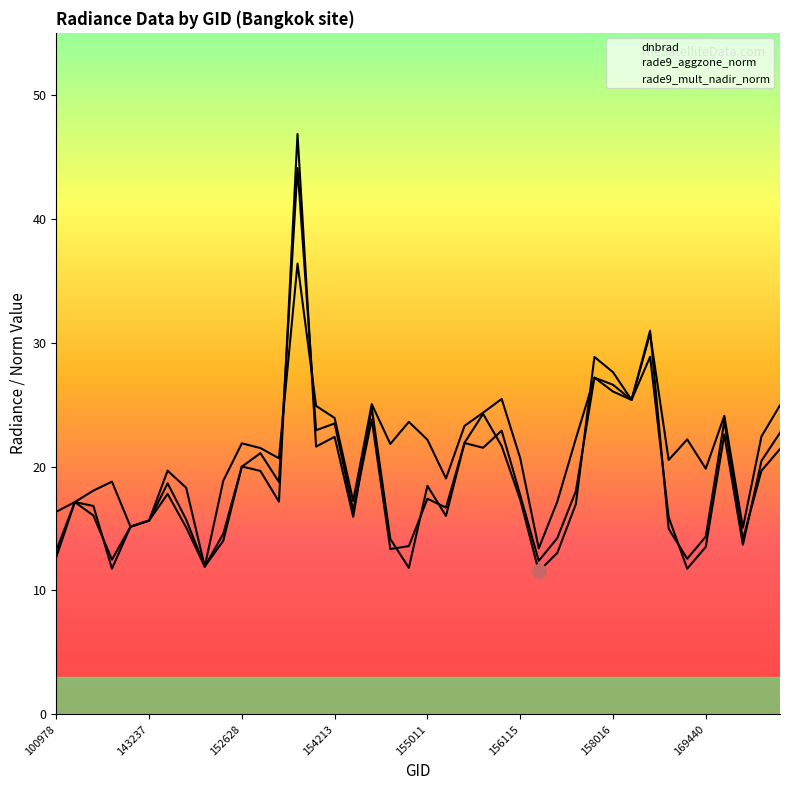

What is the sum of the rade9_aggzone_norm values at 154607 and 170155?

50.0